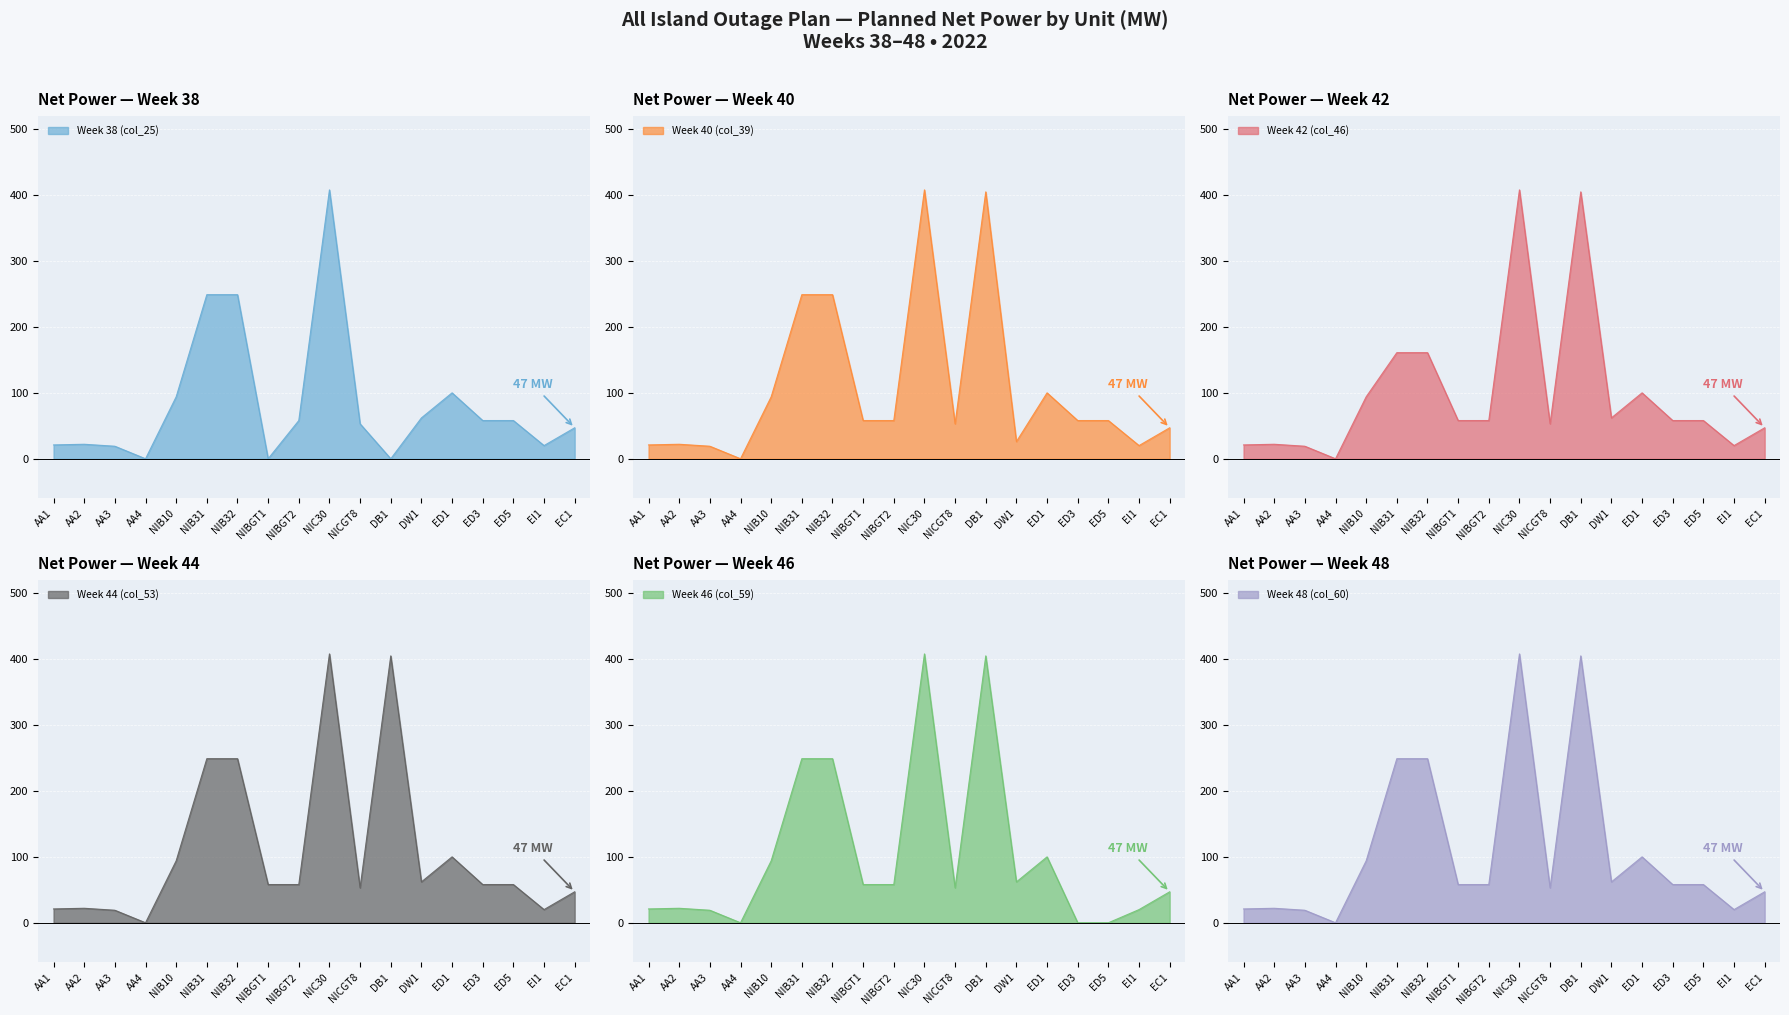

Which category has the lowest value across all series?

AA4